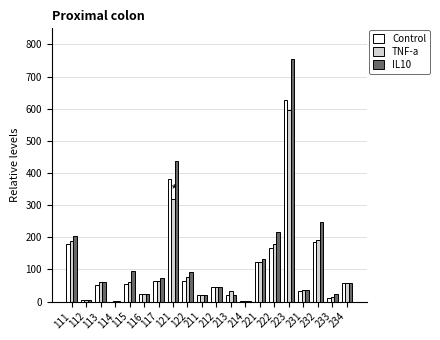

At which category does the chart reach its peak across all series?

223